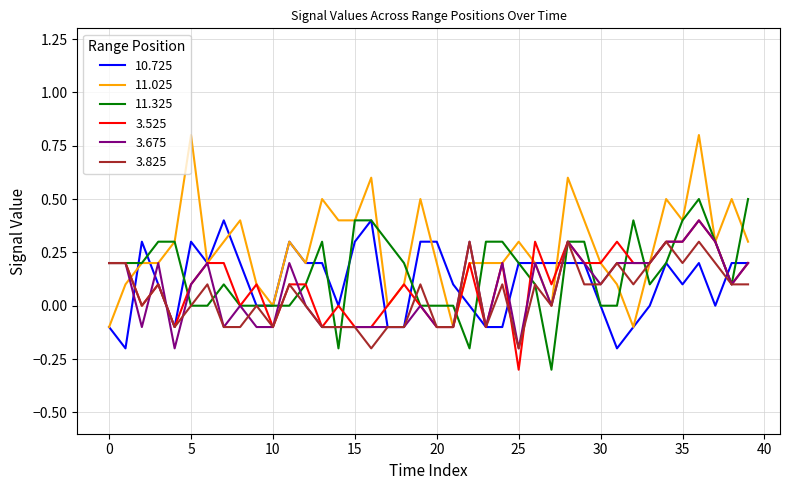

True or false: 3.825 and 11.325 cross at least once.

True